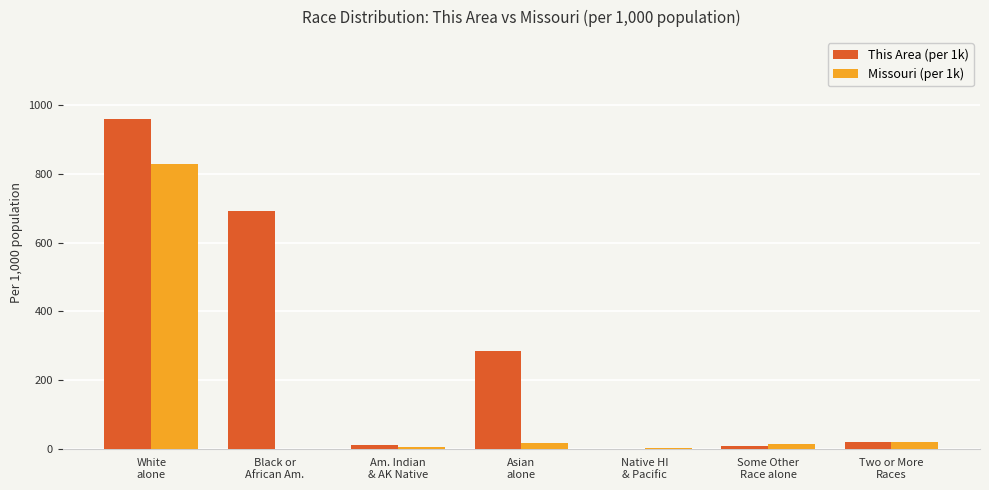

The value of This Area (per 1k) at Black or
African Am. is 916.3. True or false?

False